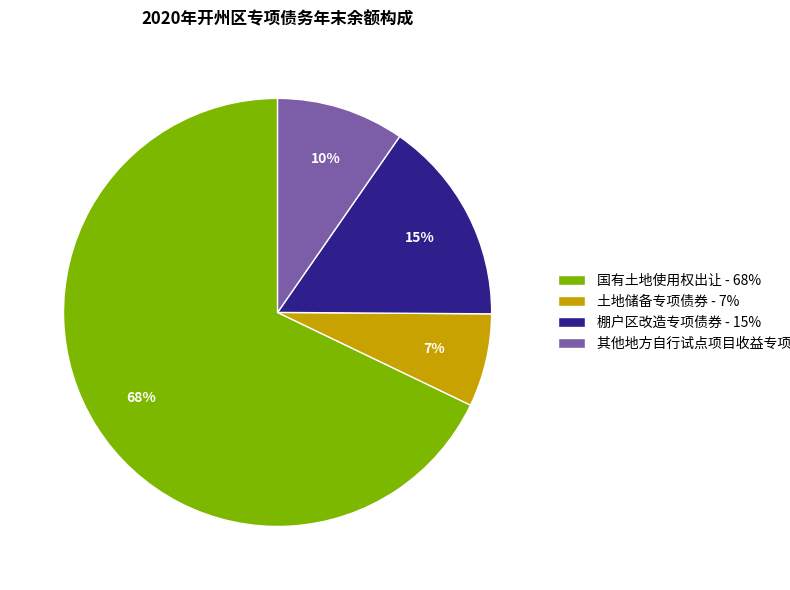

Count the number of slices in the pie.

4